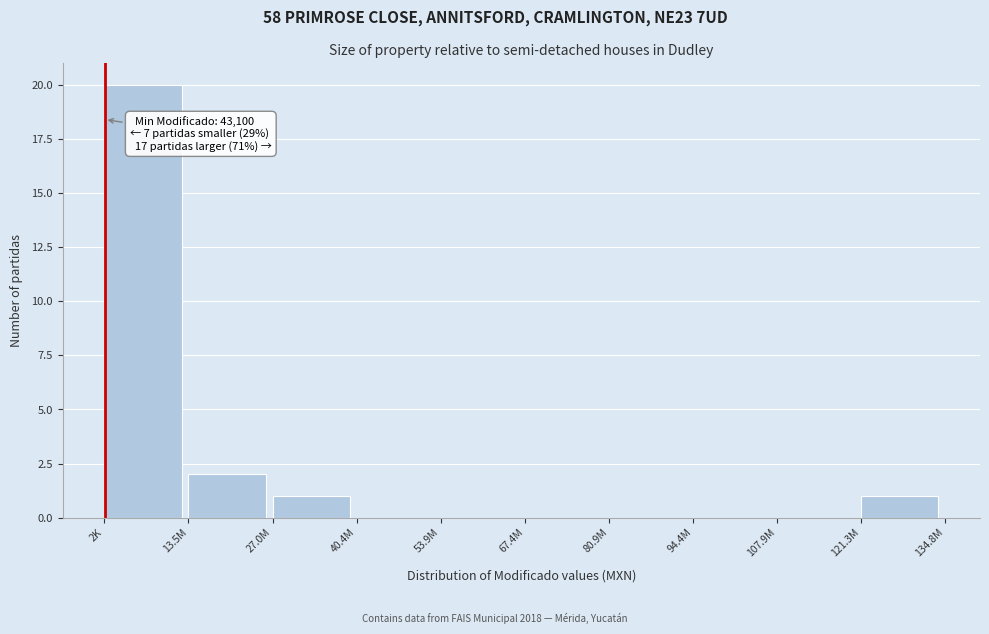

Reading left to right, list all the values displayed in this chart.

2K=20	13.5M=2	27.0M=1	40.4M=0	53.9M=0	67.4M=0	80.9M=0	94.4M=0	107.9M=0	121.3M=1